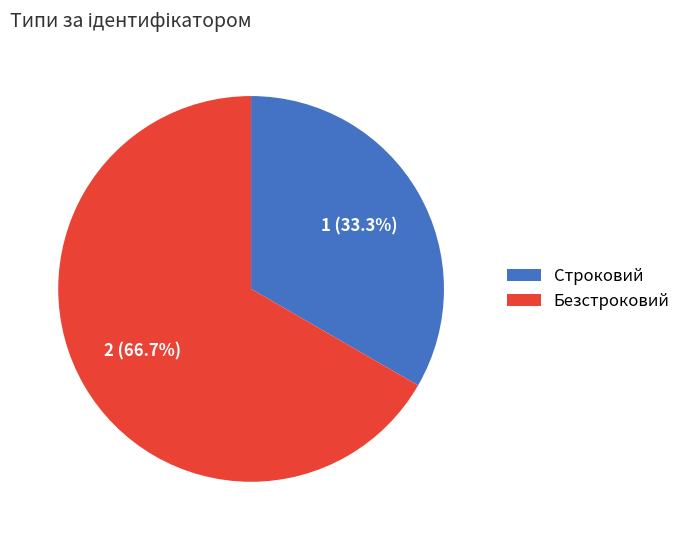

What is the total percentage of Строковий and Безстроковий?

100.0%